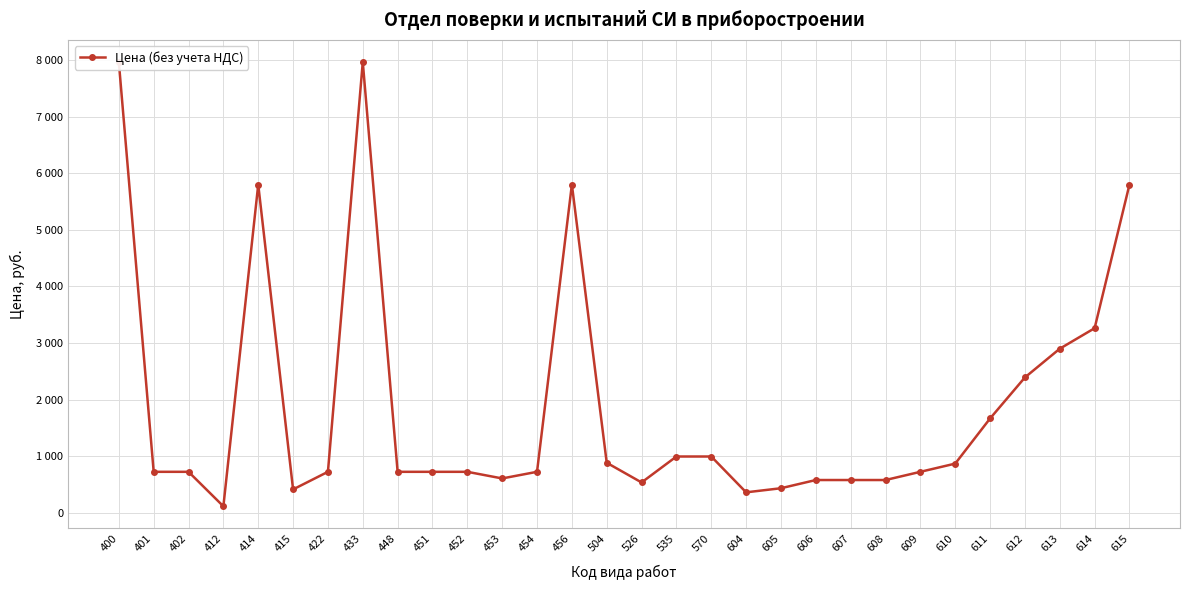

What is the value of the 27th point from the left?

2392.5